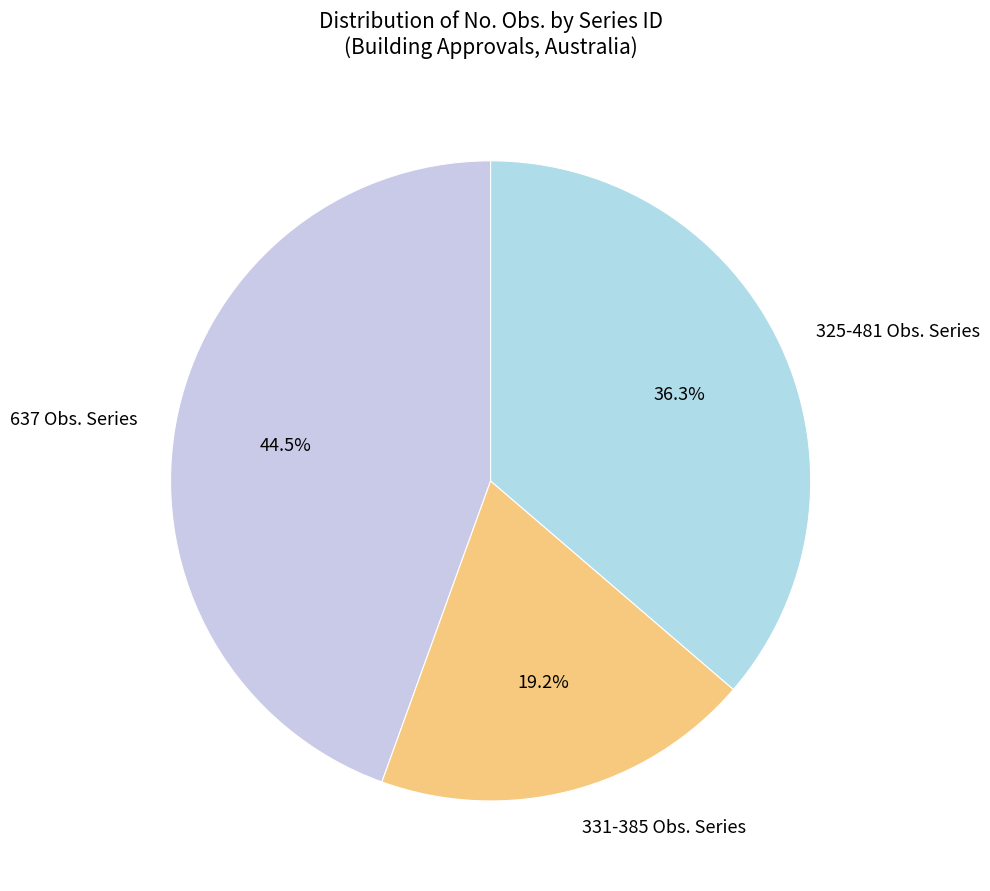

What is the largest slice in the pie chart?

637 Obs. Series